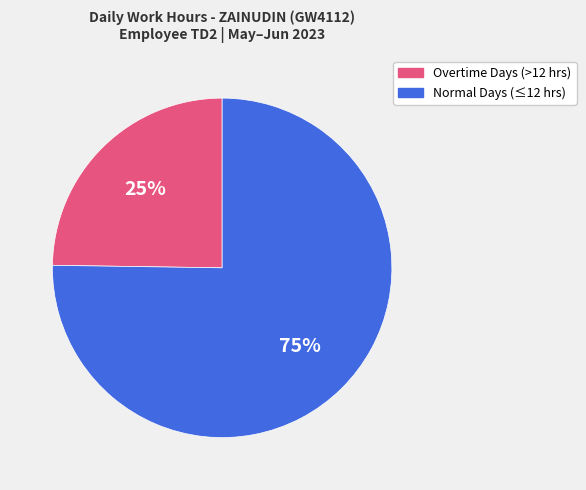

Rank the categories by value from lowest to highest.

Overtime Days (>12 hrs), Normal Days (≤12 hrs)